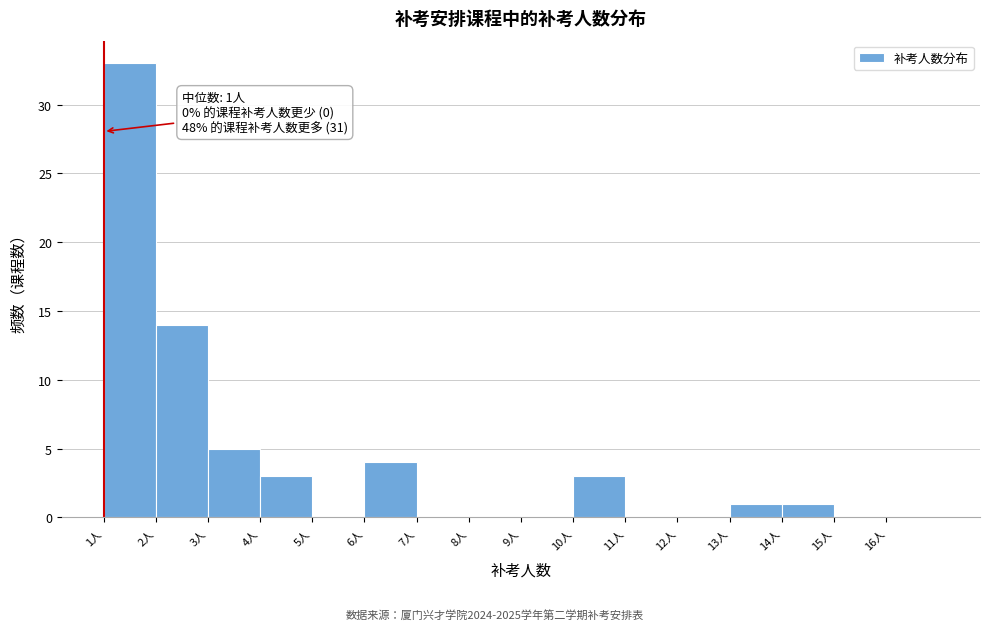

Over which range of the x-axis is the bar tallest?

1 to 2